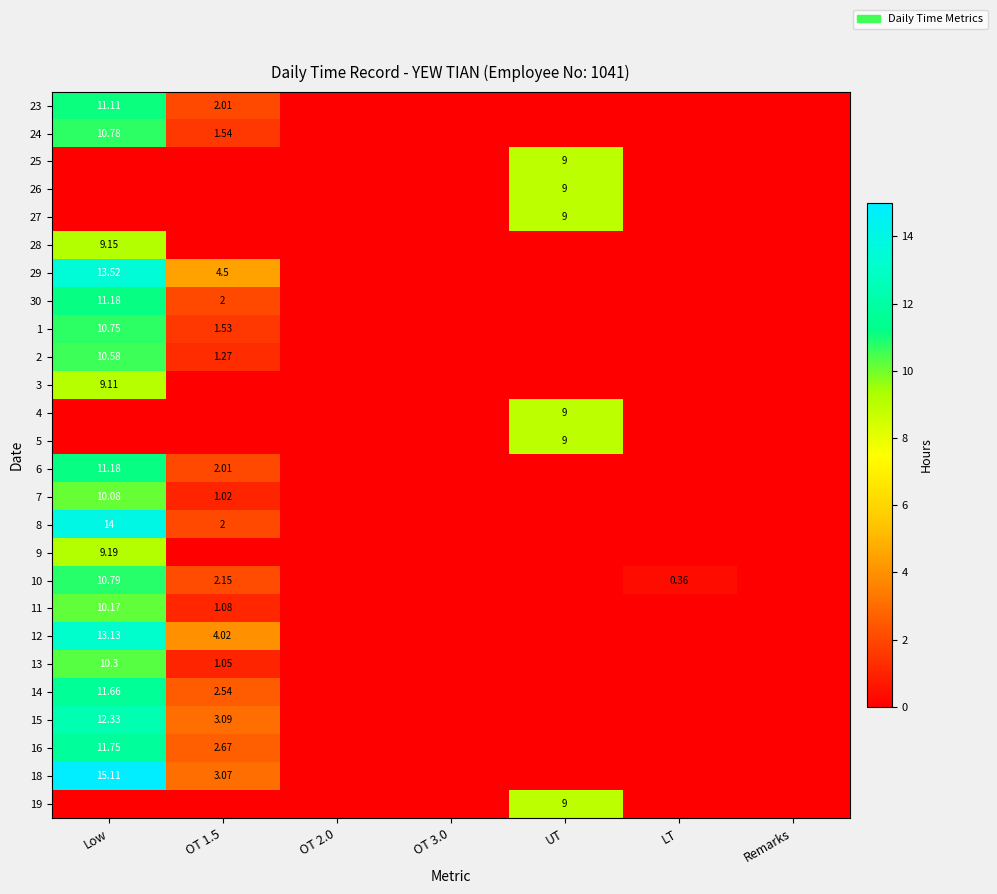

Which has a higher value, OT 2.0 or OT 1.5?

OT 1.5